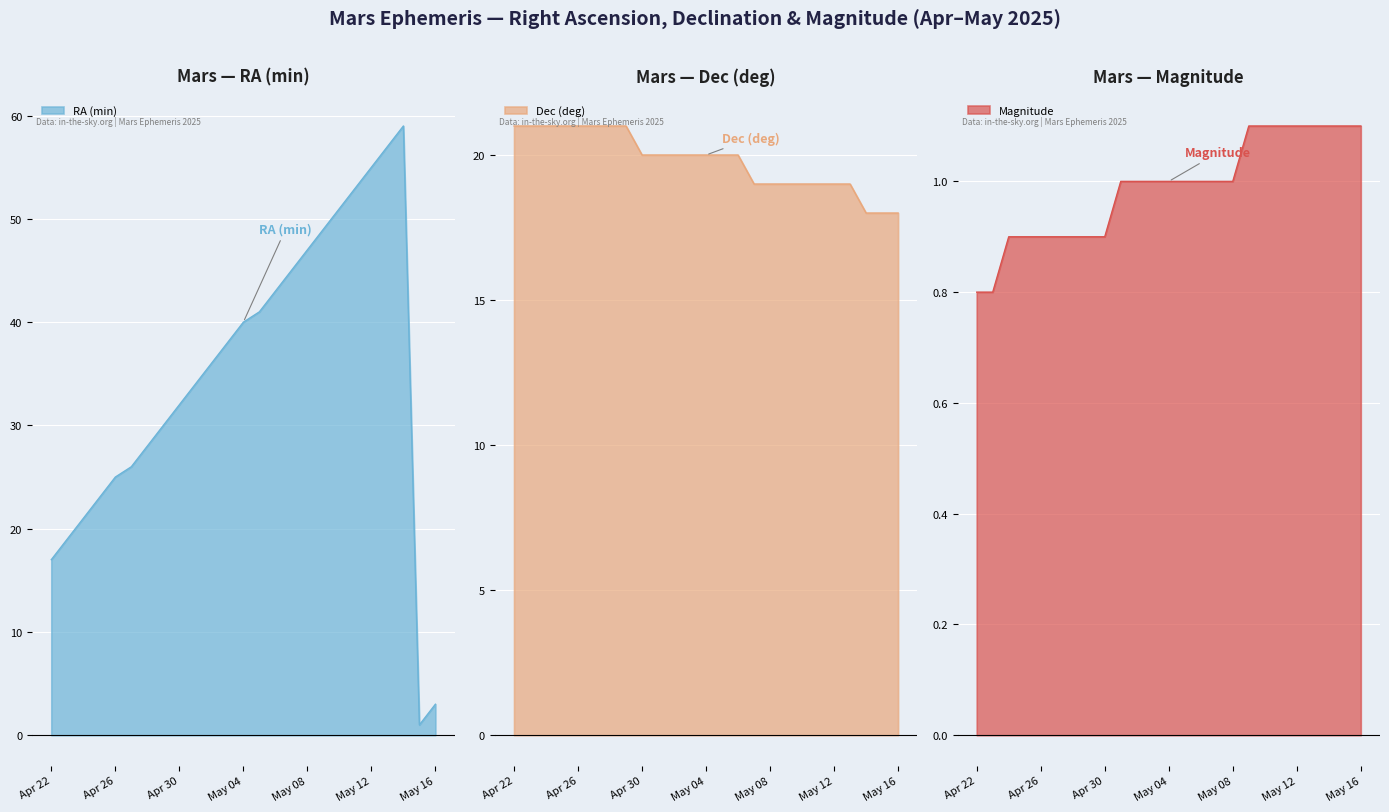

The value of RA (min) at Apr 28 is 15.6. True or false?

False